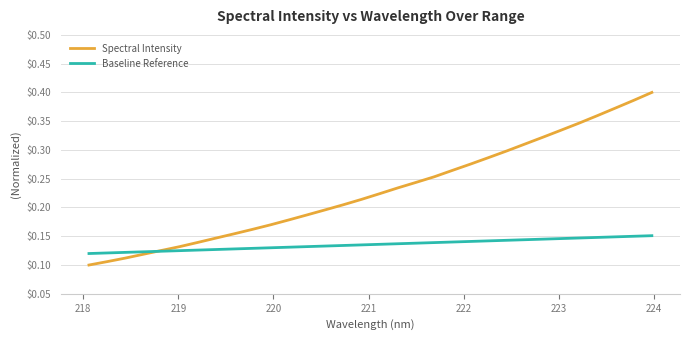

Rank the series by their maximum value, from highest to lowest.

Spectral Intensity, Baseline Reference